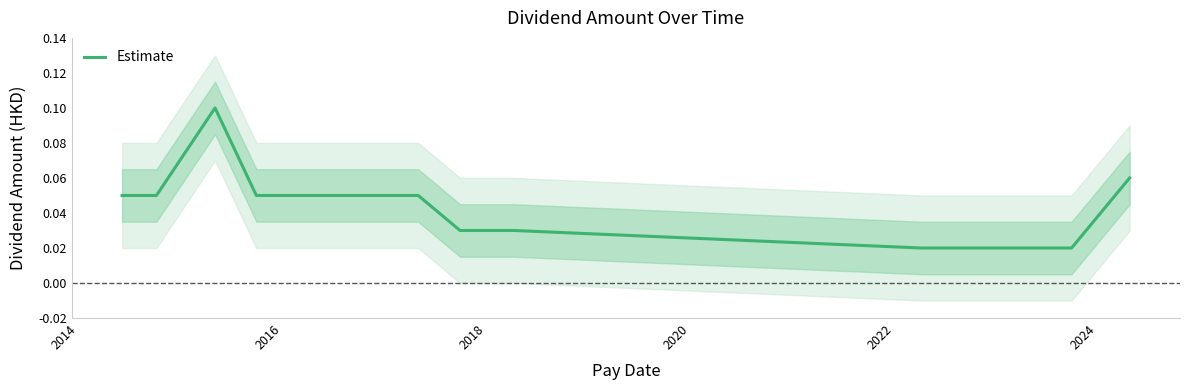

How many categories are shown in the chart?

13